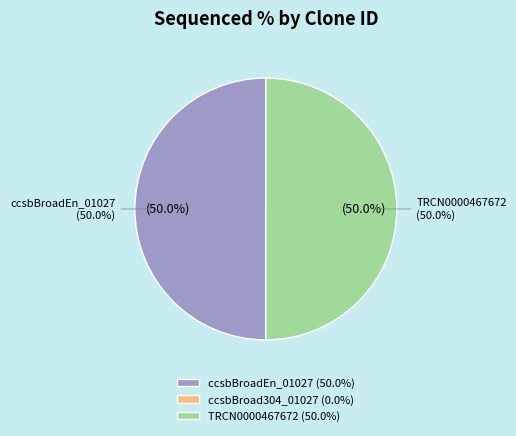

Do TRCN0000467672 and ccsbBroadEn_01027 together represent more than half of the pie?

Yes